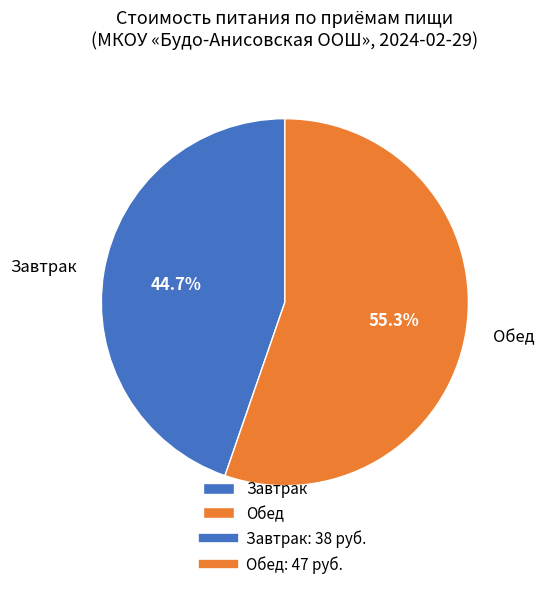

To the nearest percent, what percentage of the pie is Завтрак?

45%